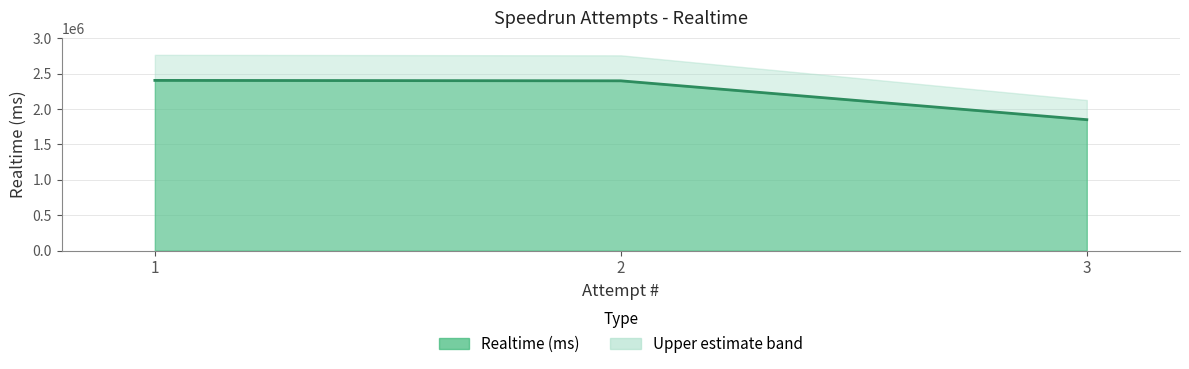

Which label corresponds to the largest value in the chart?

1